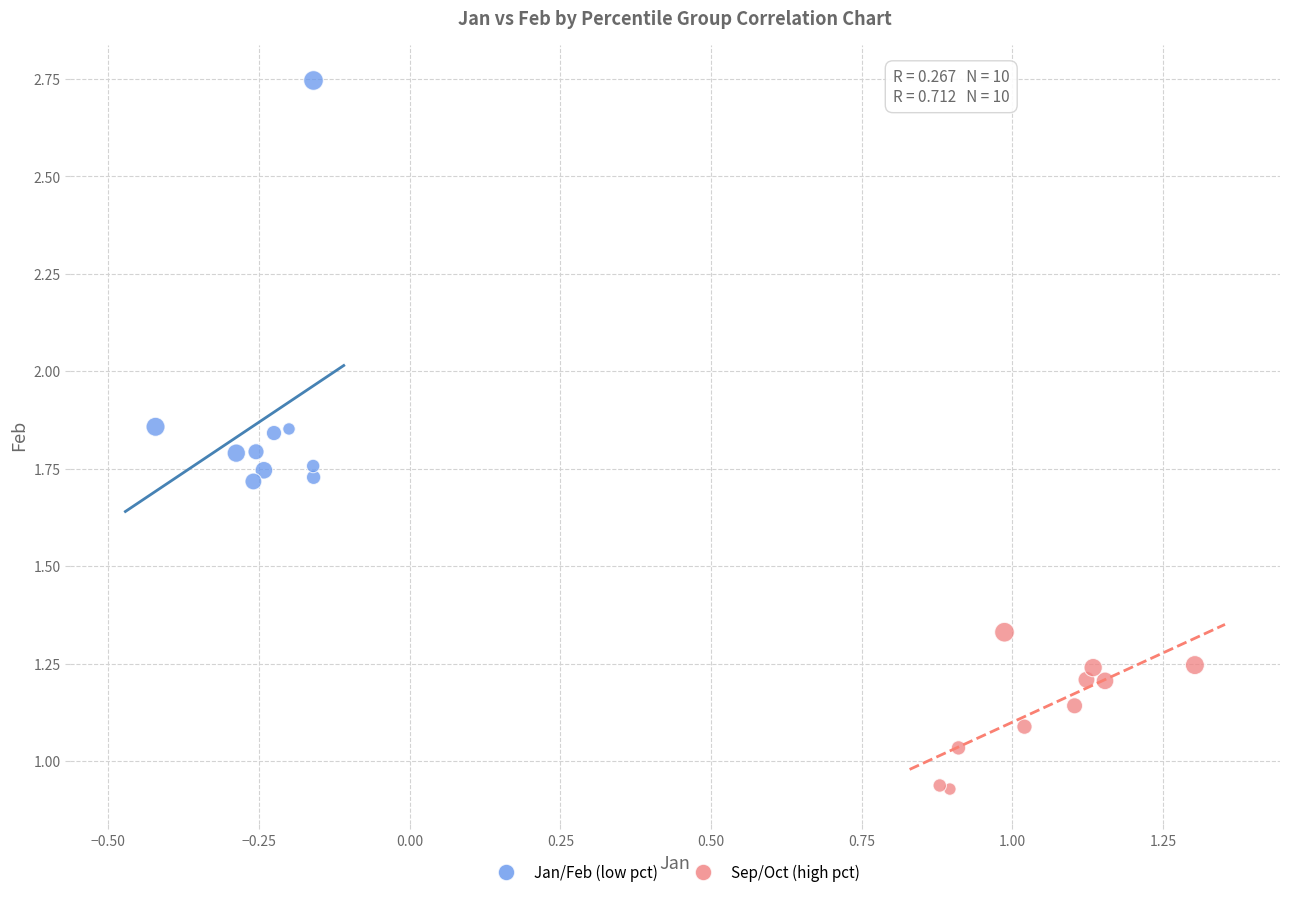

Which series contains the highest Y value?

Jan/Feb (low pct)